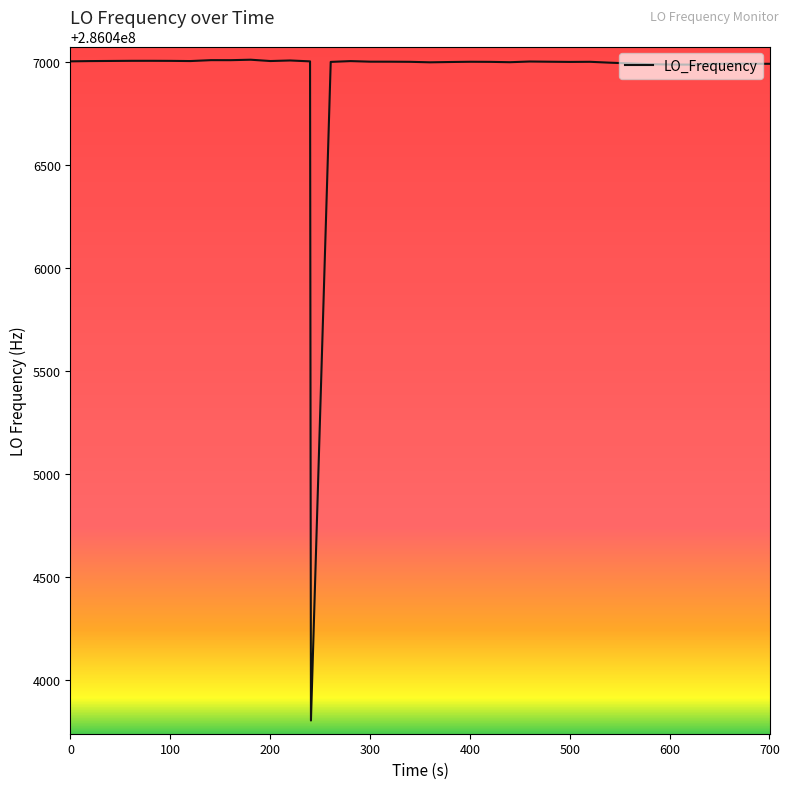

What is the minimum value shown in the chart?

286043804.6